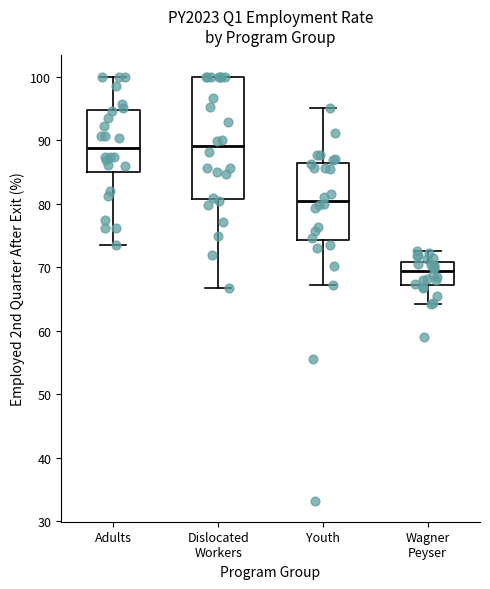

Comparing the boxes themselves (not the whiskers), which one is the tallest?

Dislocated Workers